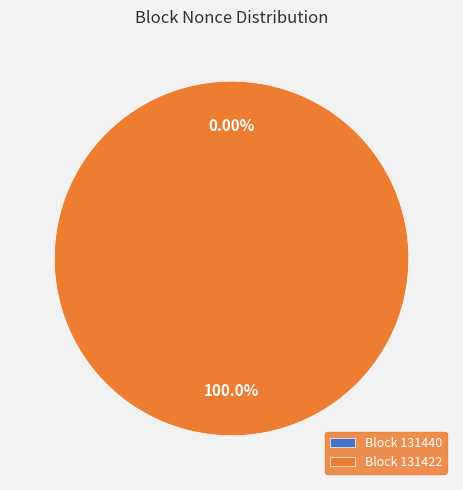

Is there a majority slice in this chart?

Yes